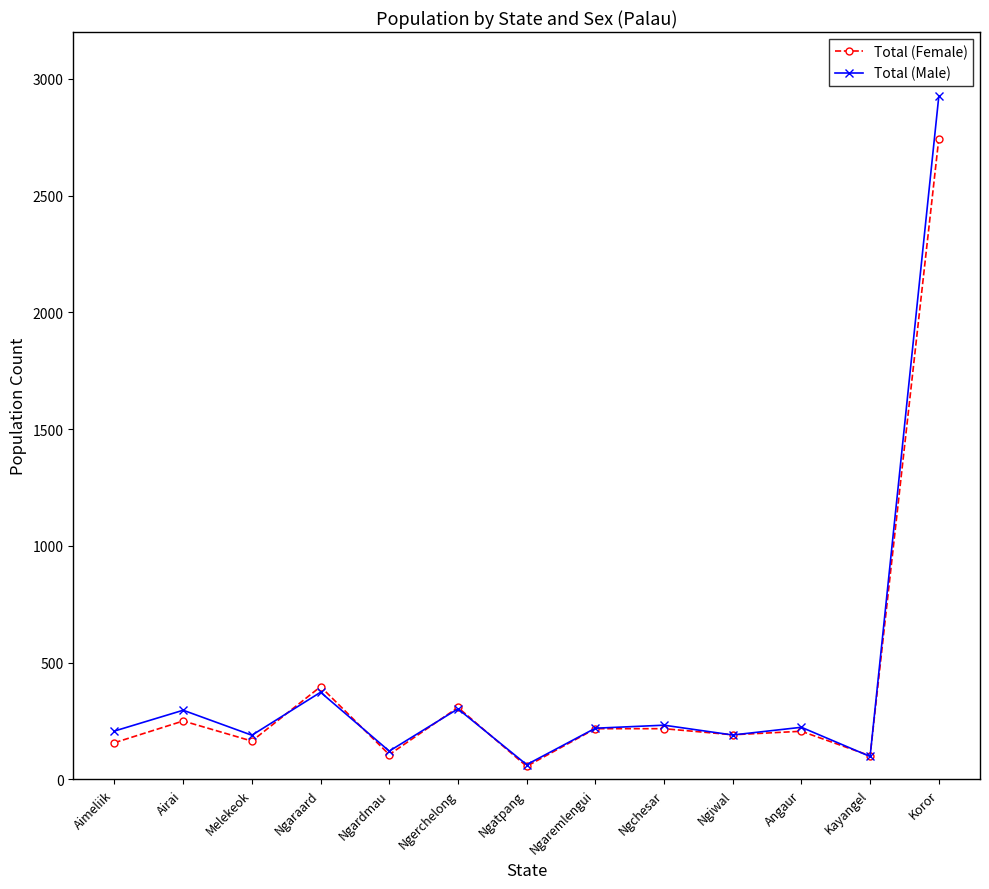

At which category is the sum across all series the highest?

Koror